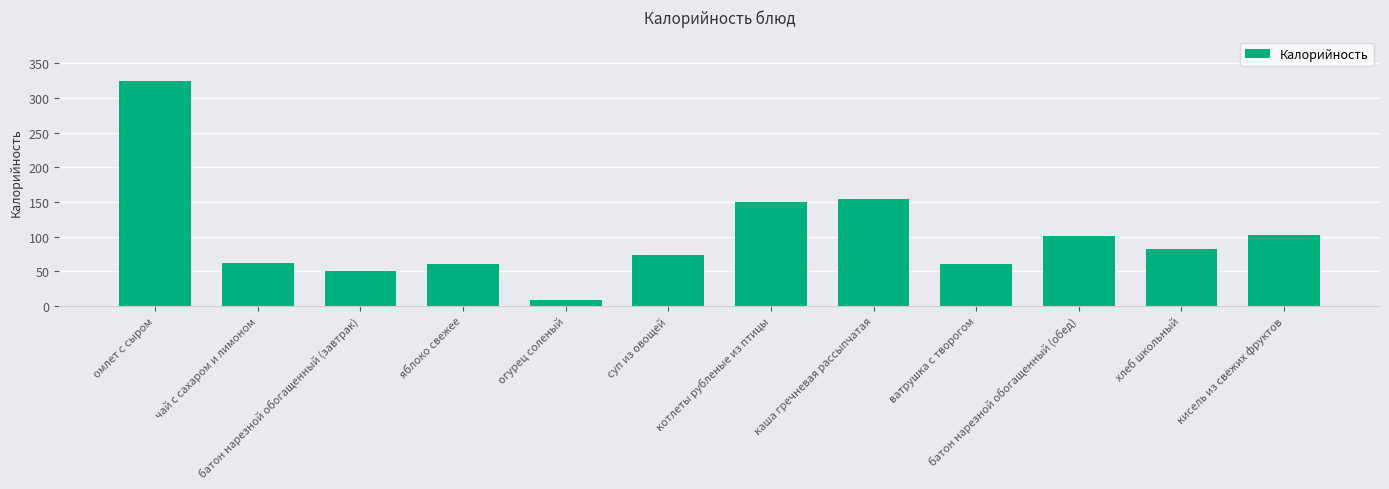

How many bars are there in total?

12